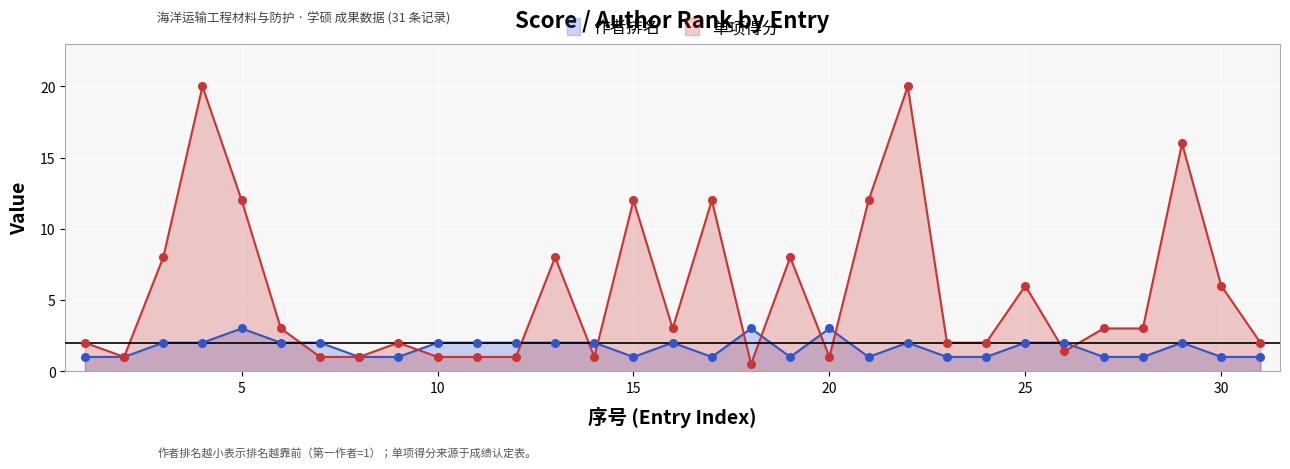

At which category is the sum across all series the highest?

4